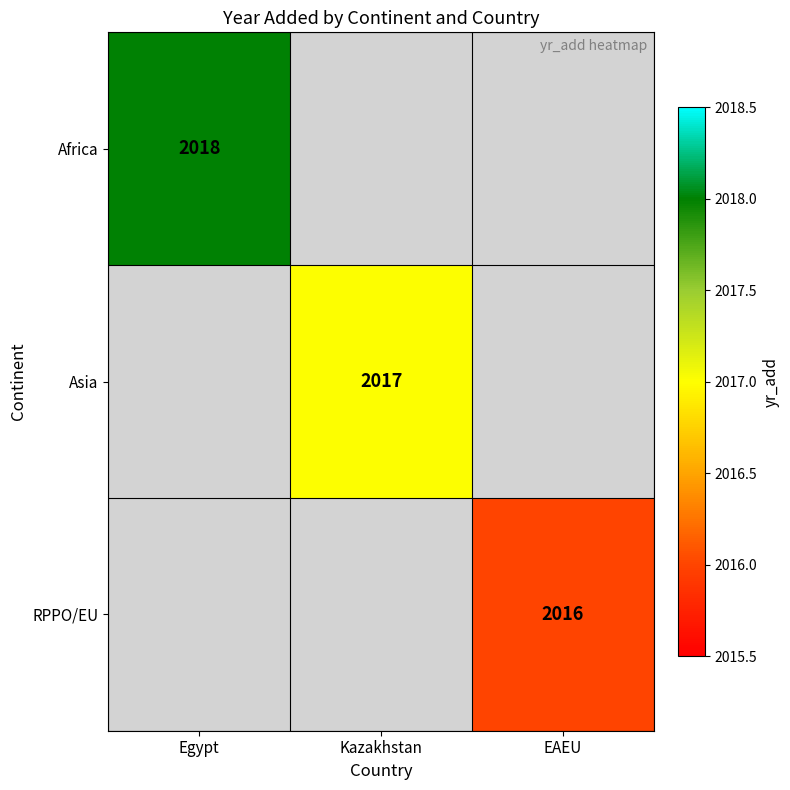

True or false: Asia has a value of 2017 at Kazakhstan.

True